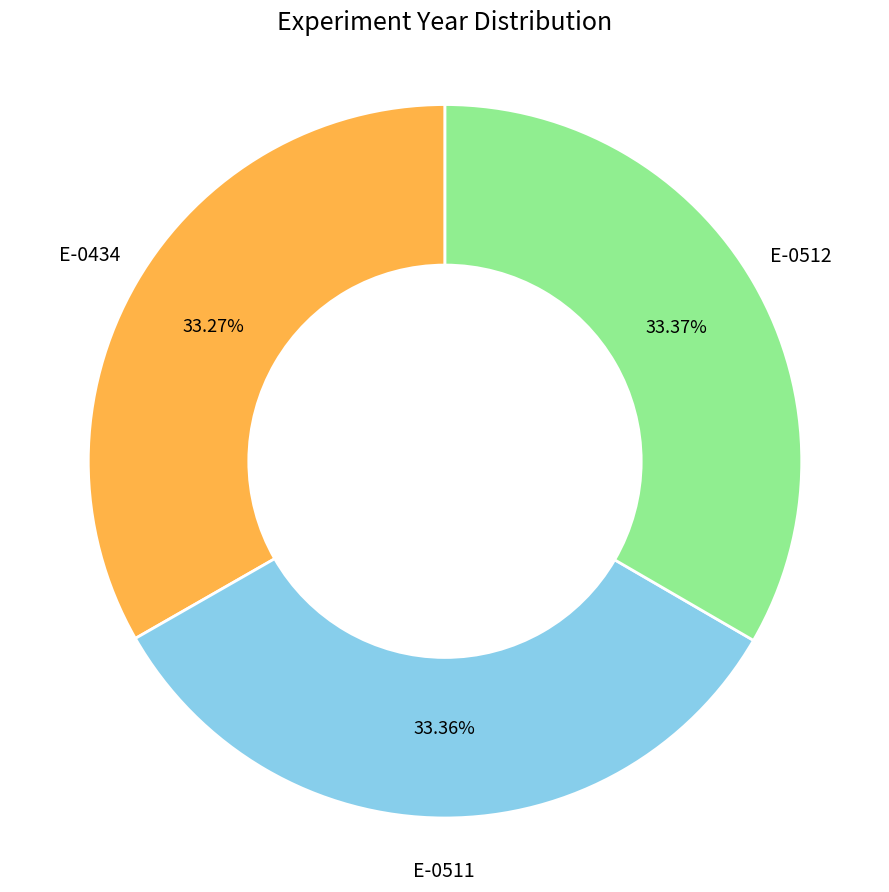

What is the ratio of the value at E-0511 to the value at E-0512?

1.0